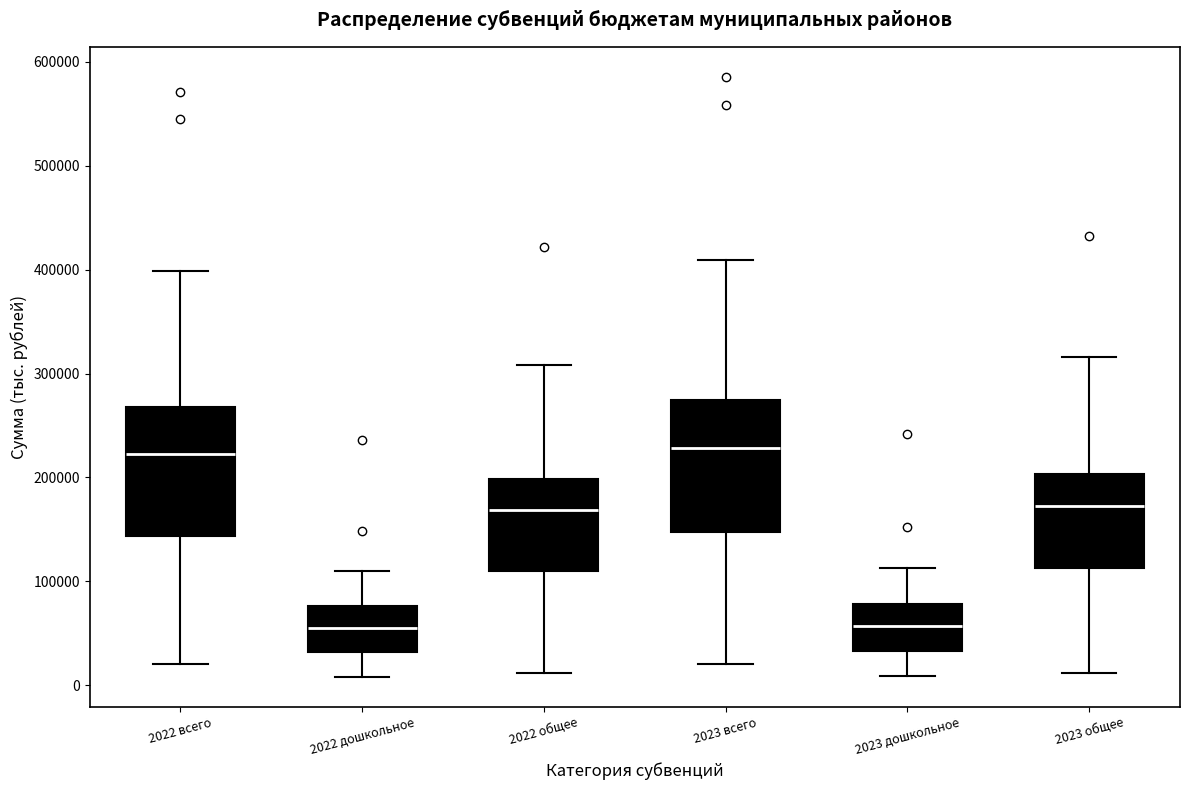

Reading left to right, read every box against the y-axis: the position of its median line, the range the box covers, and the ends of its whiskers. The values are not printed on the chart, so give them approximately, as read against the axis.

2022 всего: median 220000, box 140000 to 270000, whiskers 20000 to 400000
2022 дошкольное: median 60000, box 30000 to 80000, whiskers 10000 to 110000
2022 общее: median 170000, box 110000 to 200000, whiskers 10000 to 310000
2023 всего: median 230000, box 150000 to 270000, whiskers 20000 to 410000
2023 дошкольное: median 60000, box 30000 to 80000, whiskers 10000 to 110000
2023 общее: median 170000, box 110000 to 200000, whiskers 10000 to 320000